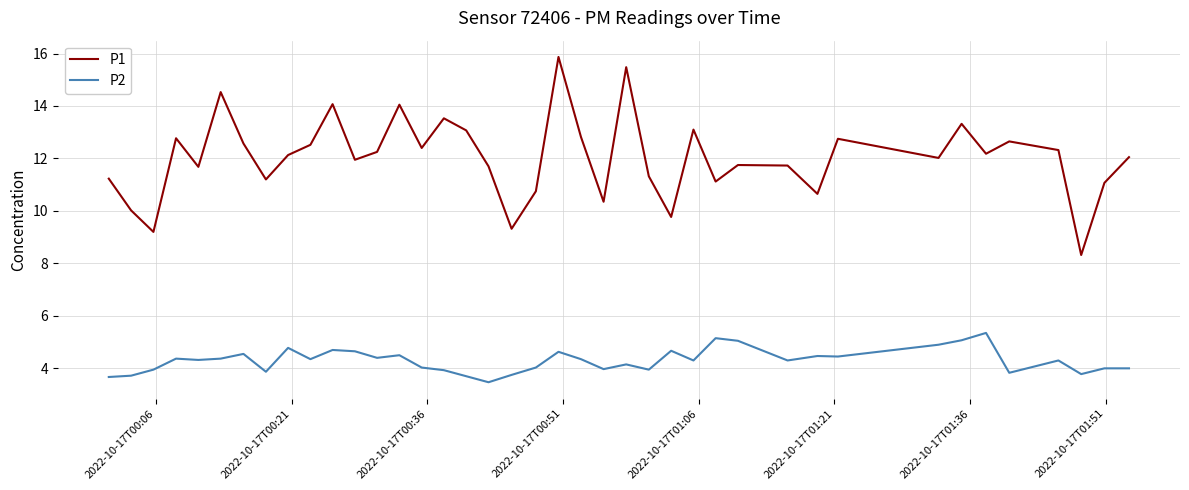

What is the smallest value displayed?

3.5